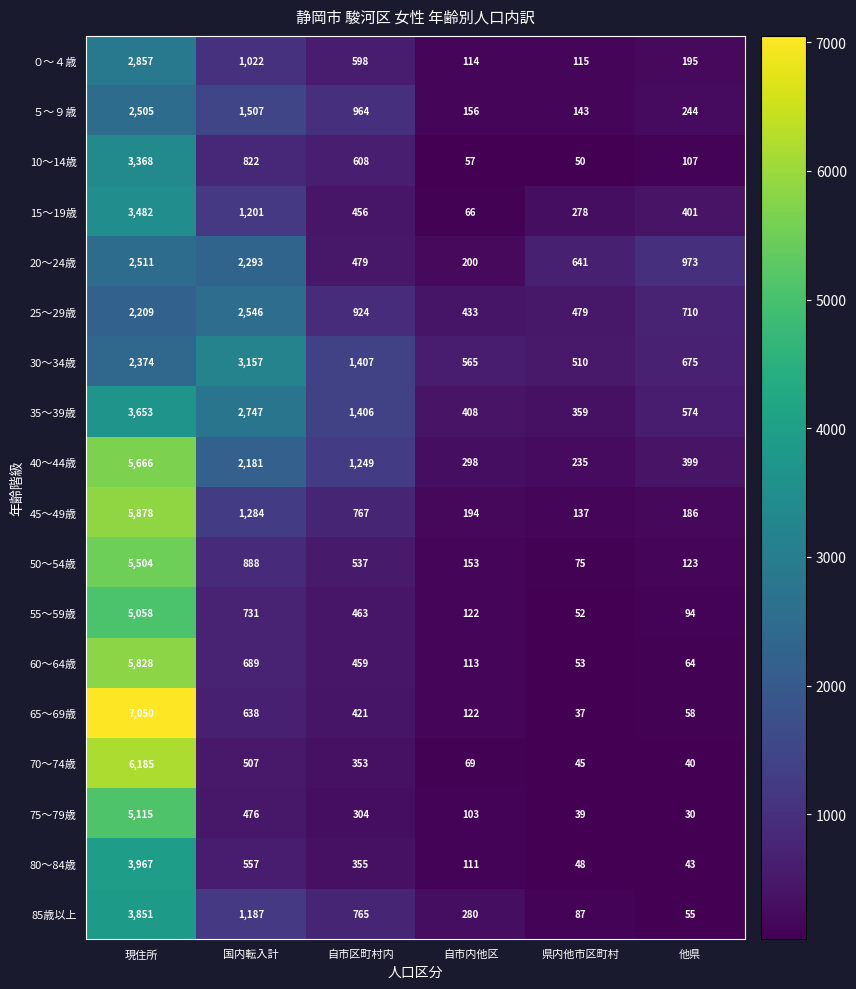

Read the 75～79歳 value at 現住所.

5115